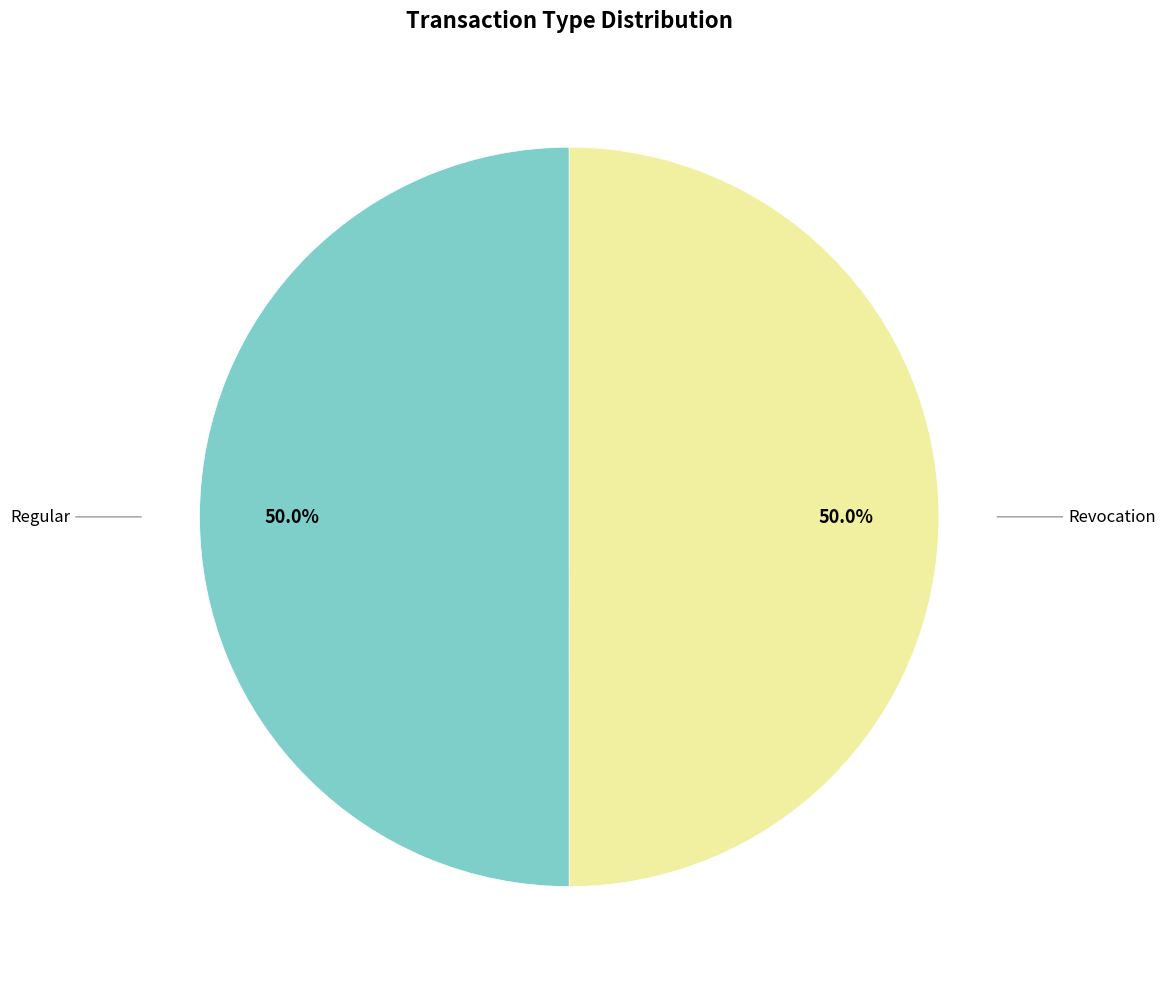

What is the total percentage of Revocation and Regular?

100.0%